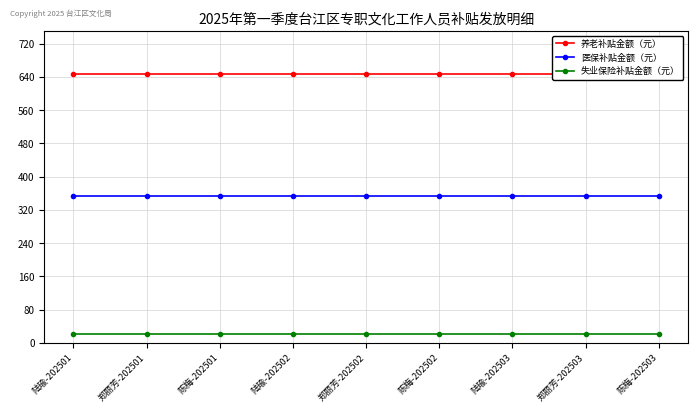

What is the label of the 5th point from the right?

郑丽芳-202502